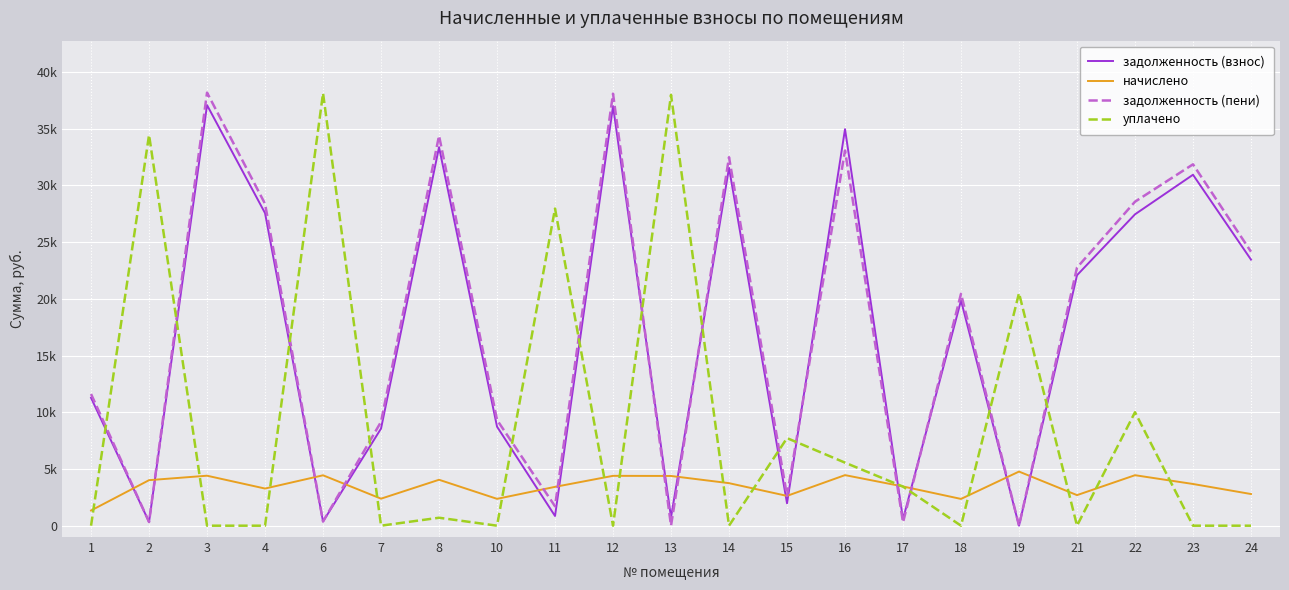

Which series has the largest total across all categories?

задолженность (пени)